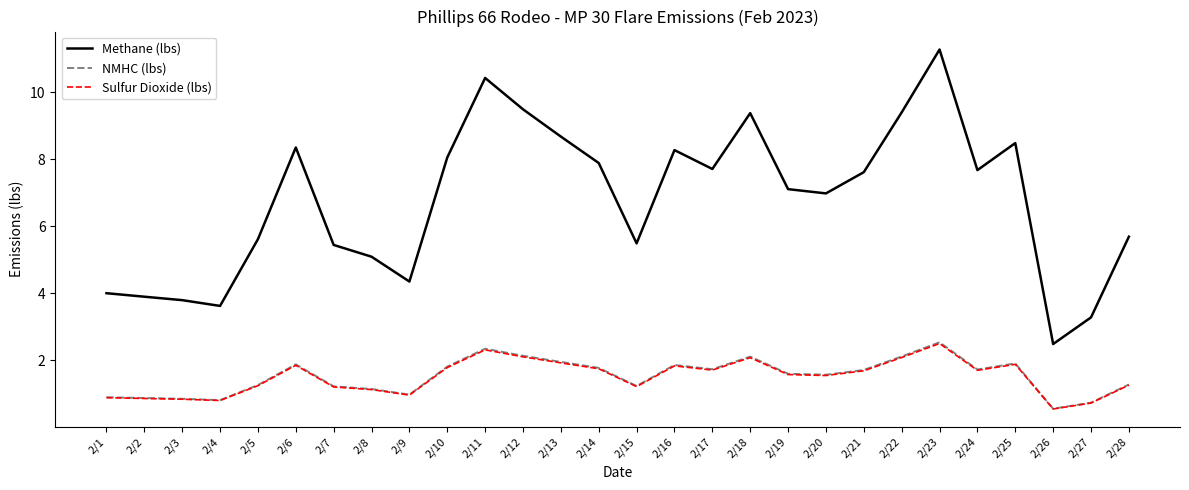

Is the value of Methane (lbs) at 2/21 greater than the value of Sulfur Dioxide (lbs) at 2/26?

Yes